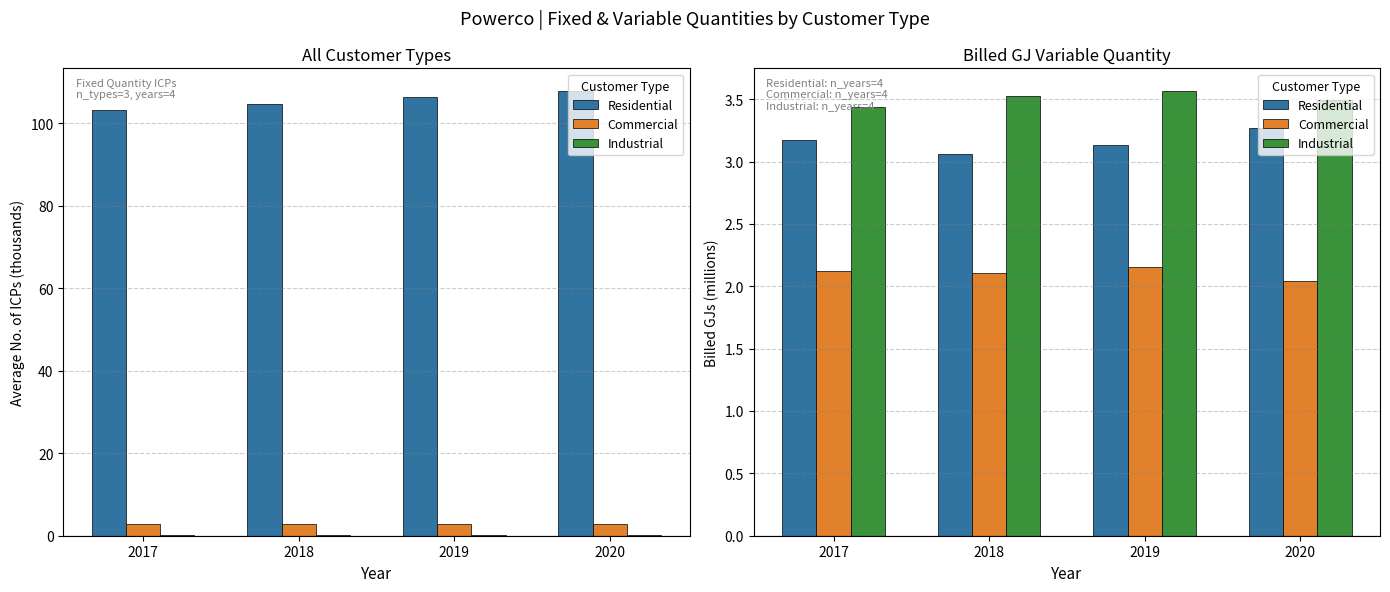

The value of Residential at 2018 is 1.2. True or false?

False